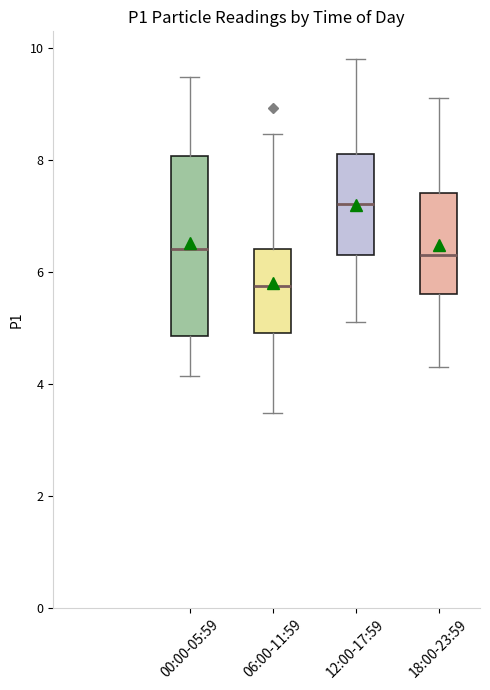

Which box is the tallest, from its lower edge to its upper edge?

00:00-05:59